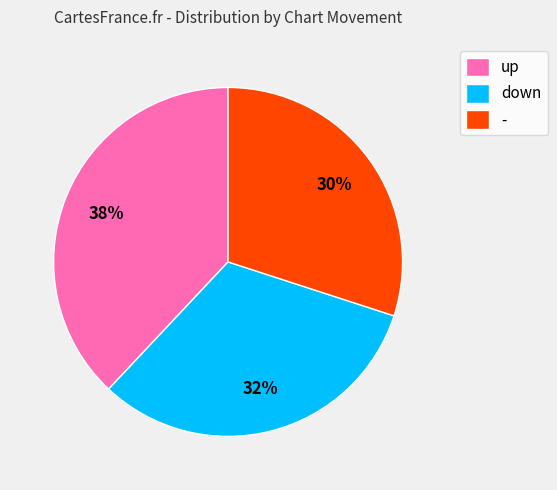

Rank the categories by value from lowest to highest.

-, down, up